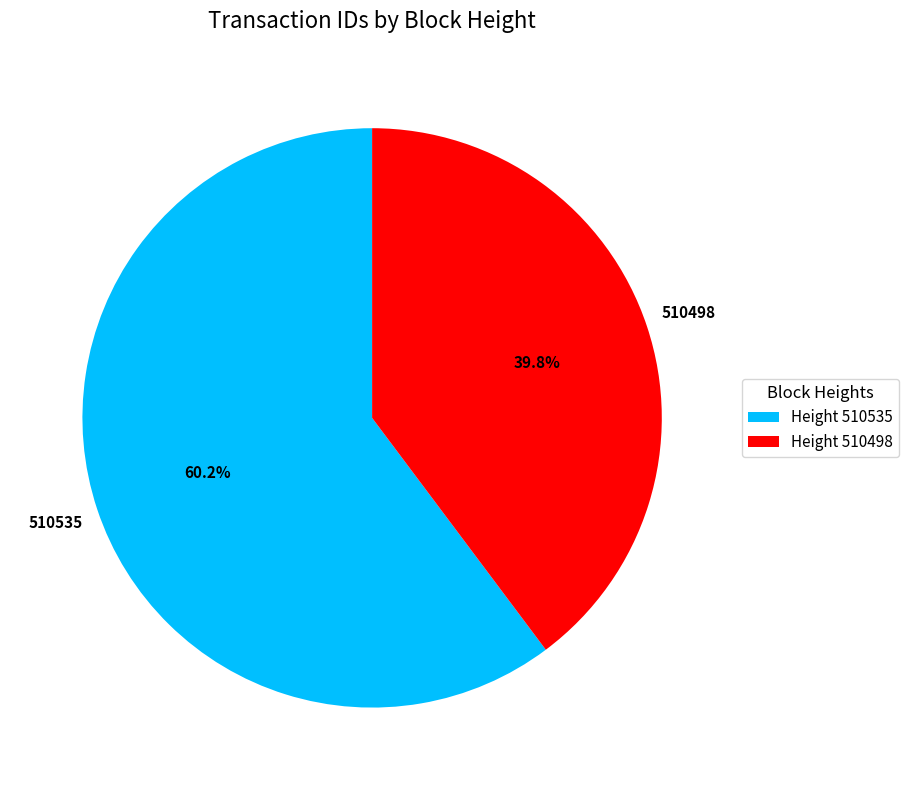

Count the number of slices in the pie.

2